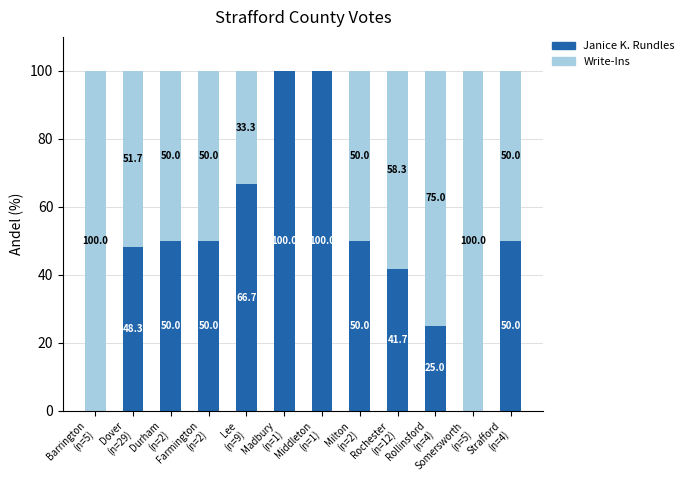

What are all the series names shown in the legend?

Janice K. Rundles, Write-Ins